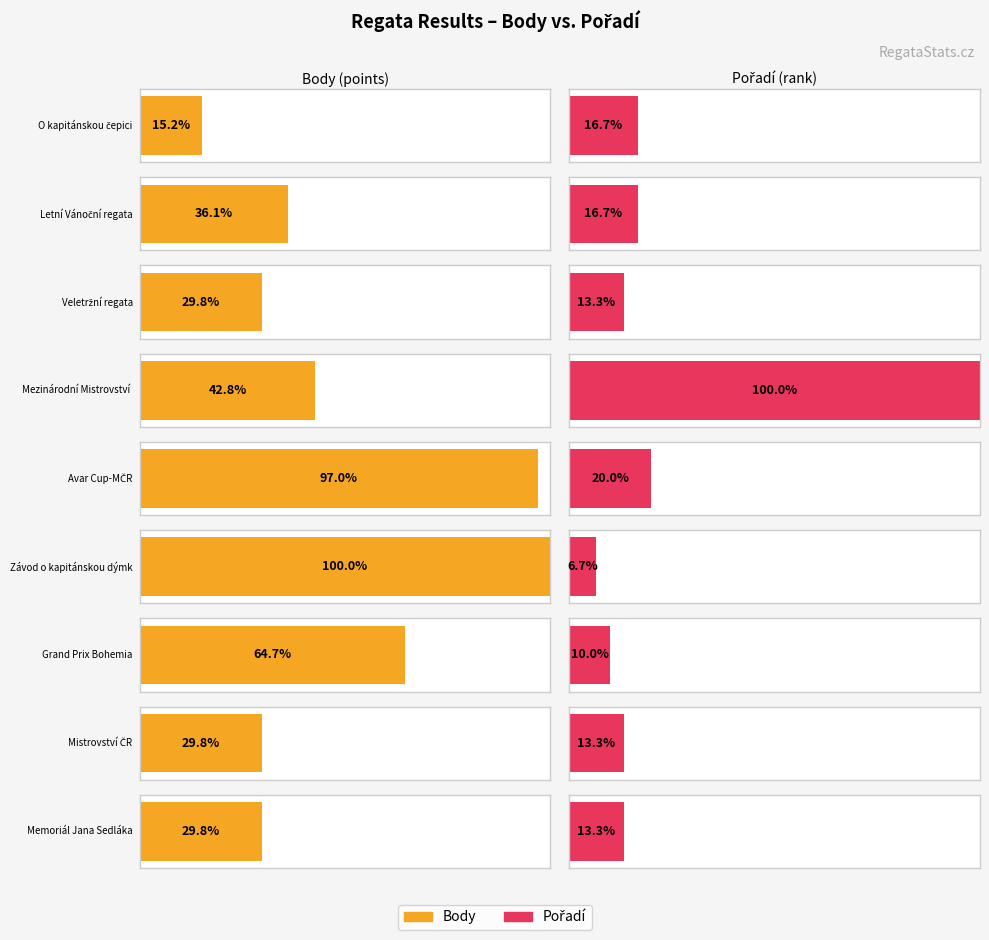

How many data points does each series have?

9